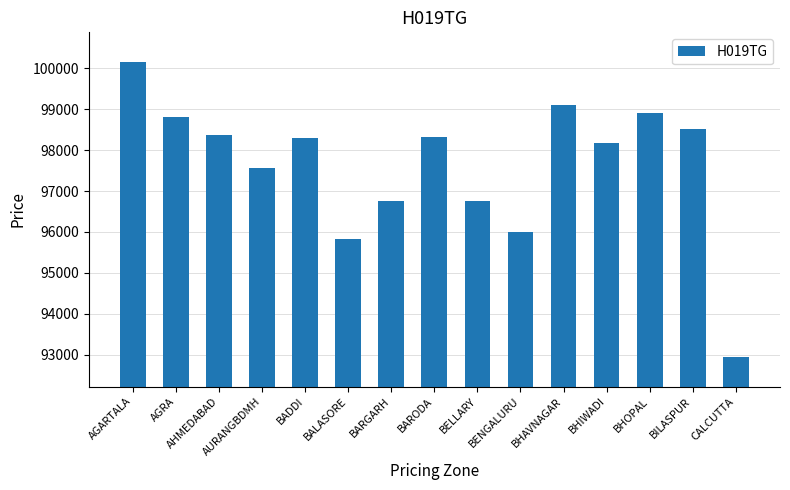

What position from the left is BENGALURU?

10